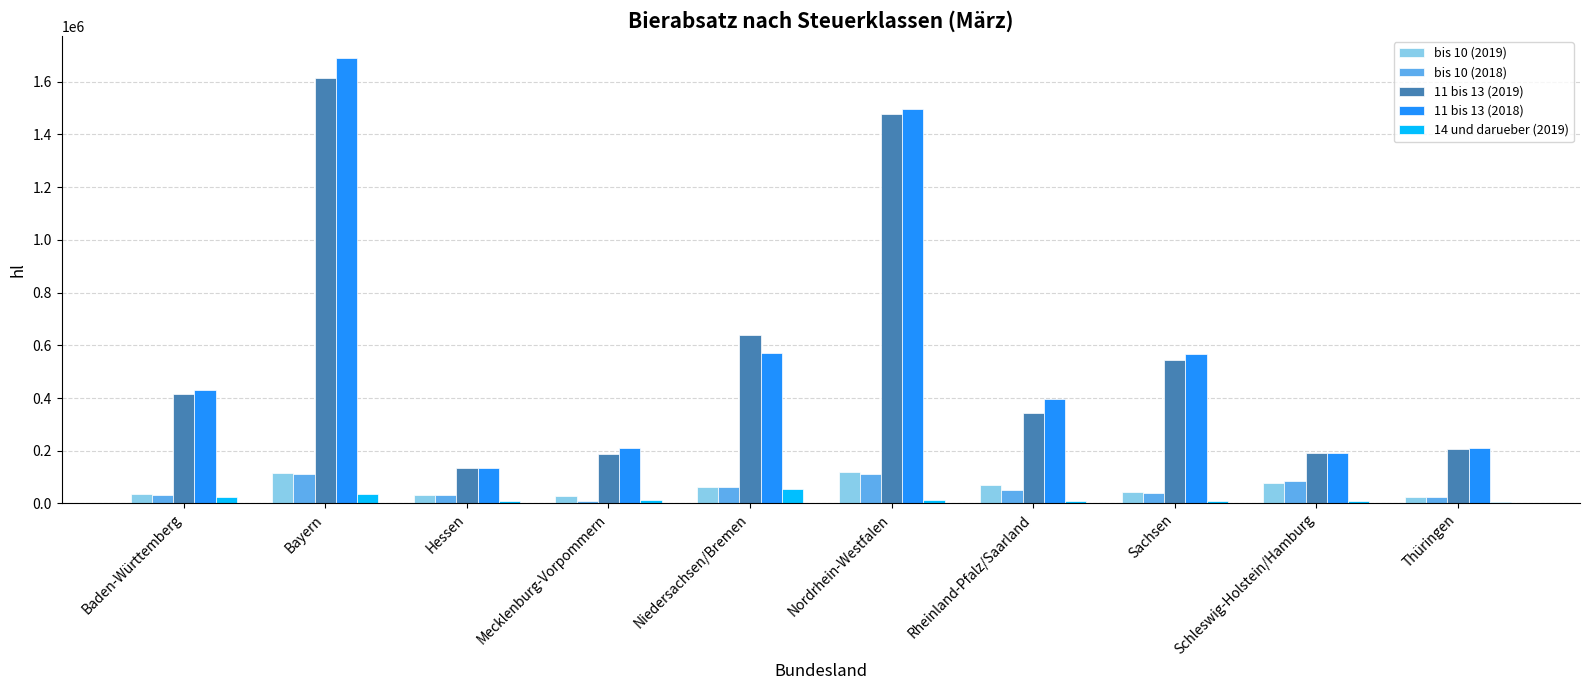

Where does the 11 bis 13 (2018) series first go above 429515?

Baden-Württemberg